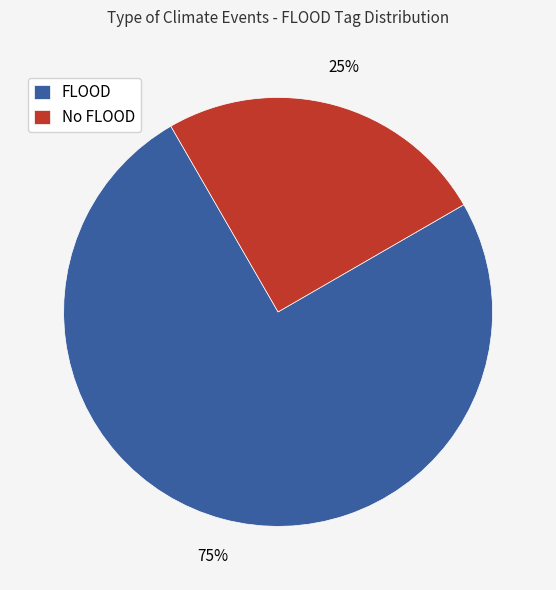

Is there any slice that represents more than half of the pie?

Yes